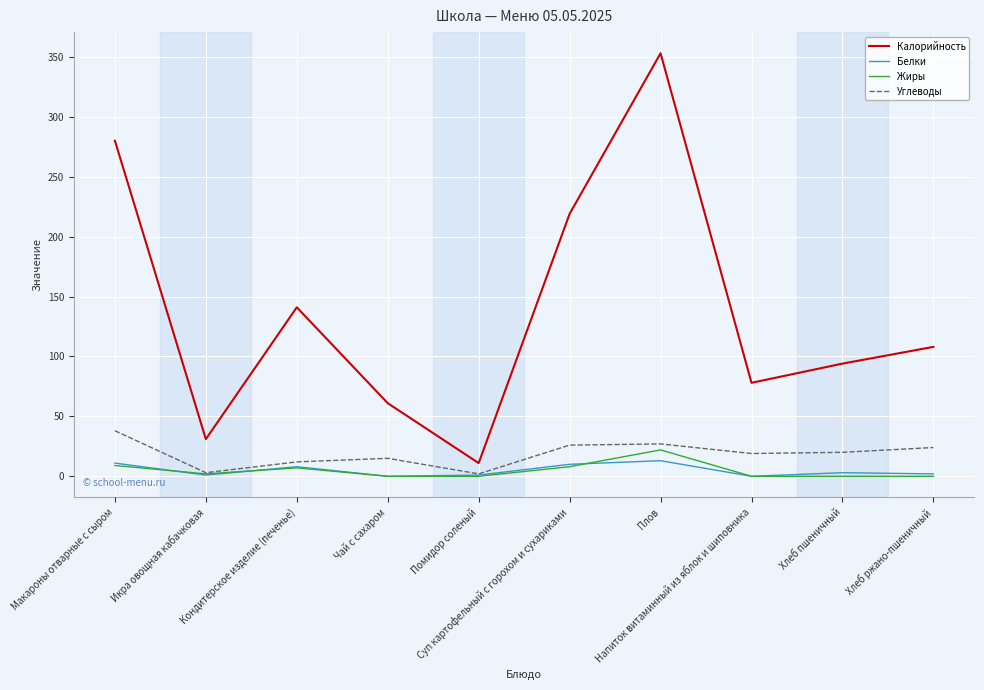

Which series has the largest total across all categories?

Калорийность